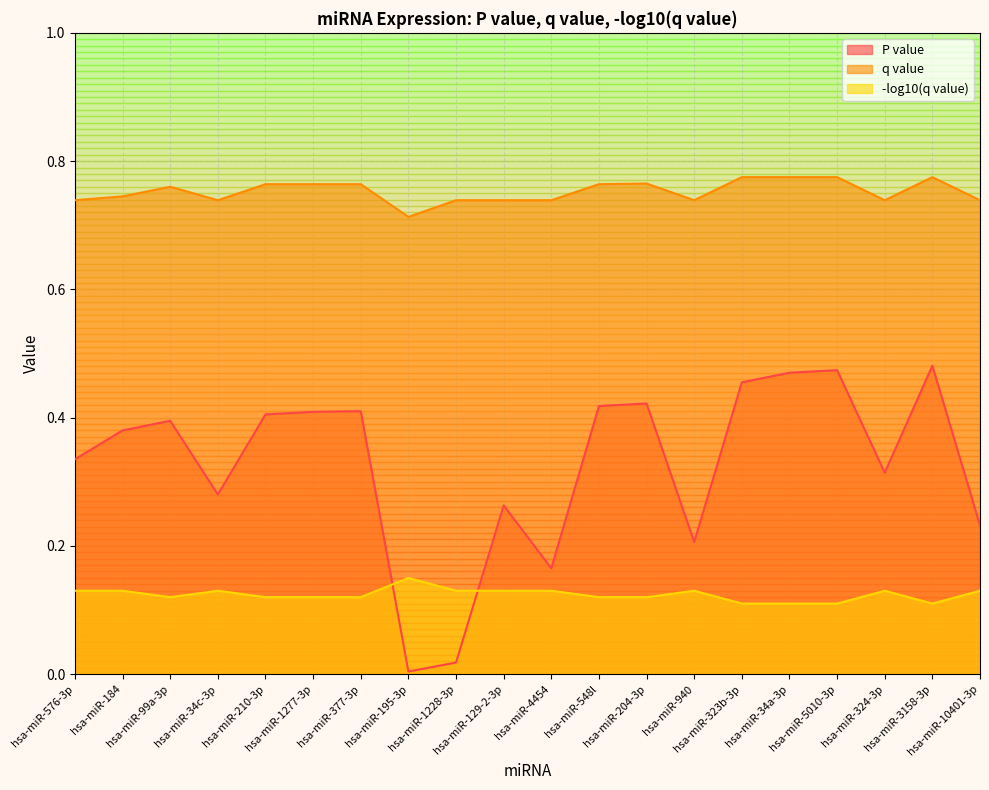

At which category is the sum across all series the highest?

hsa-miR-3158-3p